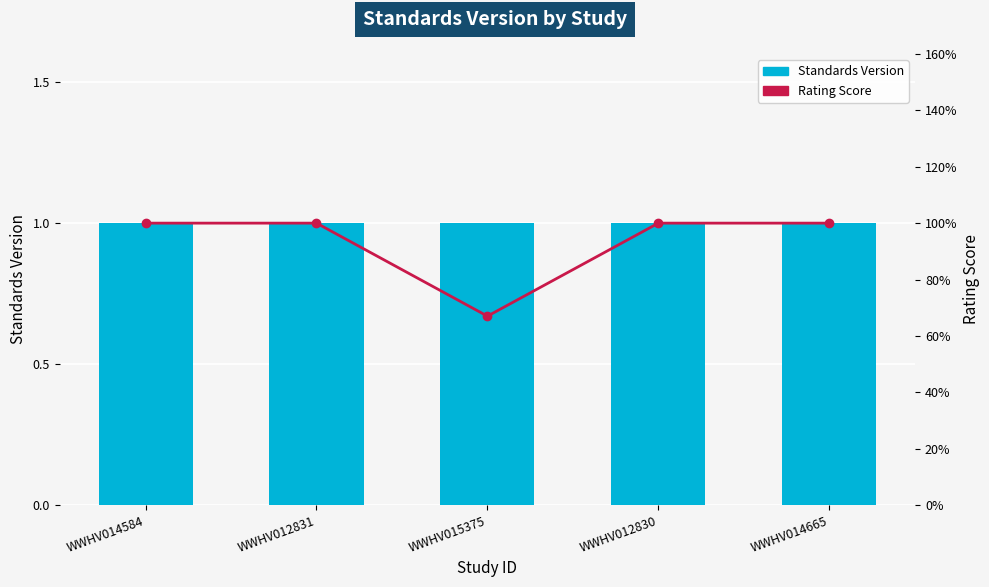

Between WWHV012830 and WWHV014665, which series saw the biggest shift?

Standards Version